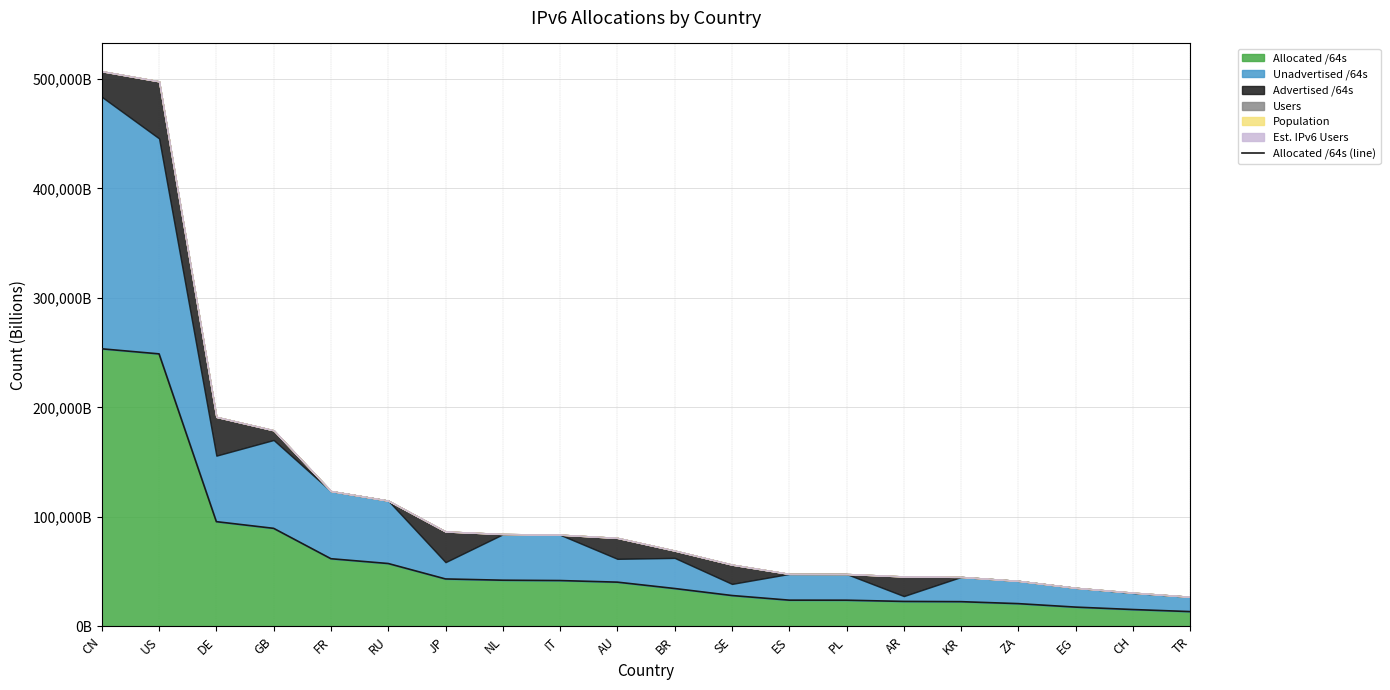

What is the sum of all values?

1198449.6